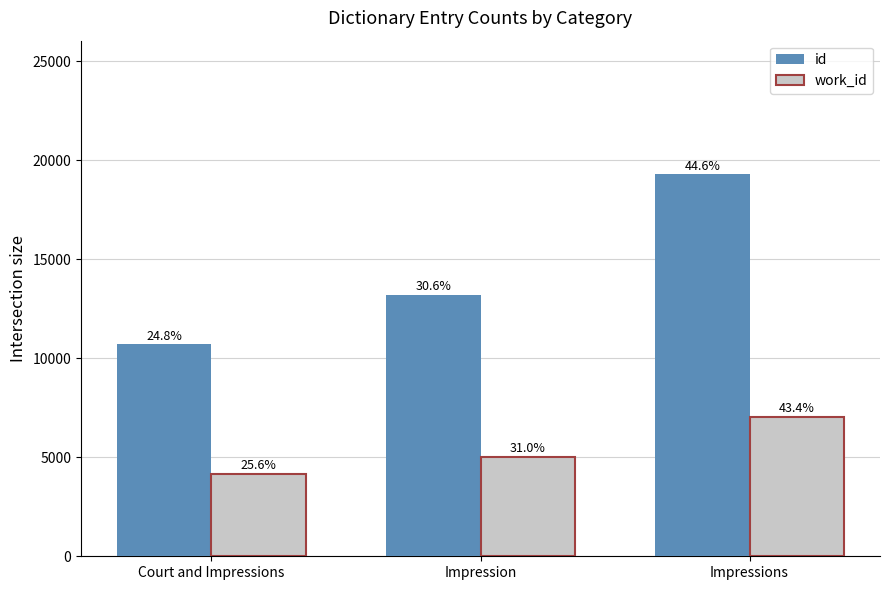

What is the label of the 2nd bar from the right?

Impression